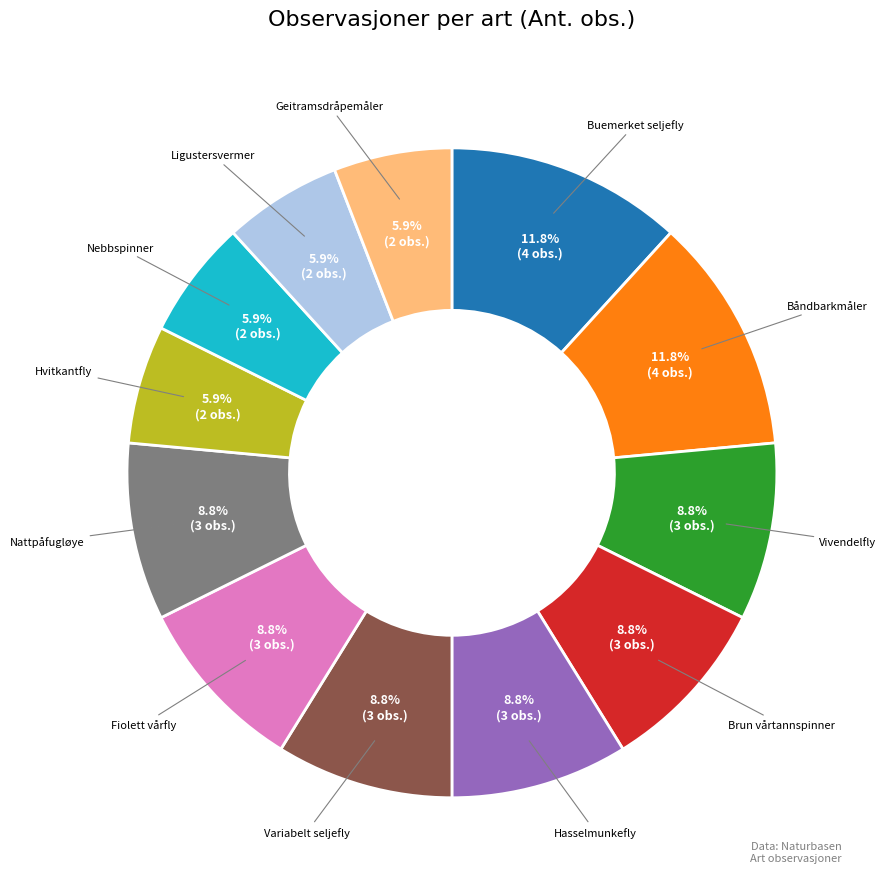

To the nearest percent, what is the difference between the largest and smallest slice percentages?

6%